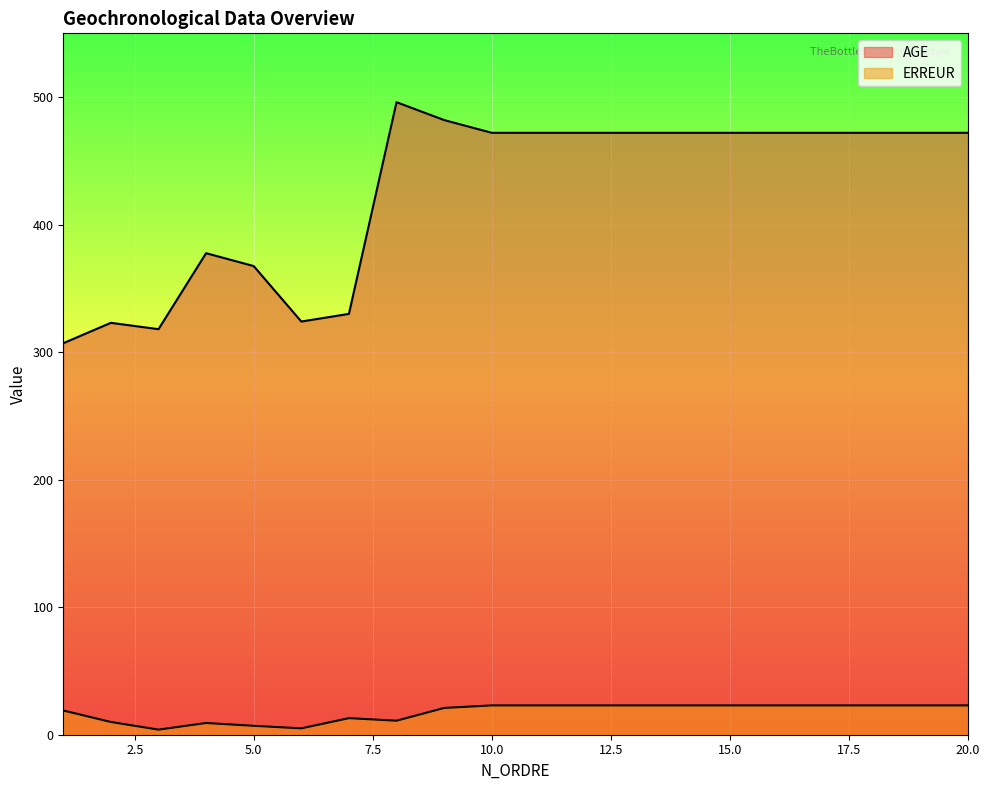

Which has a higher value, 19 or 1?

19